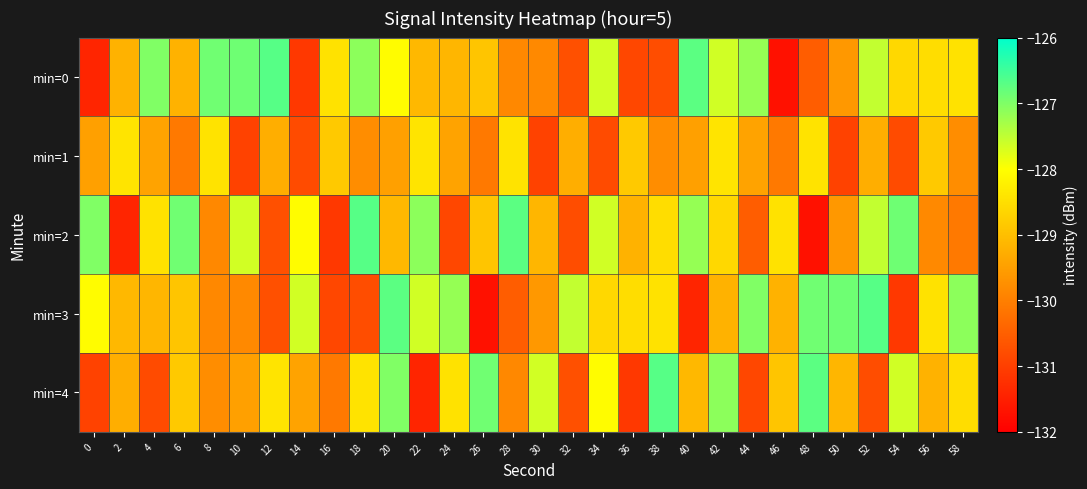

List the series in order of their peak value, lowest first.

min=1, min=0, min=2, min=3, min=4